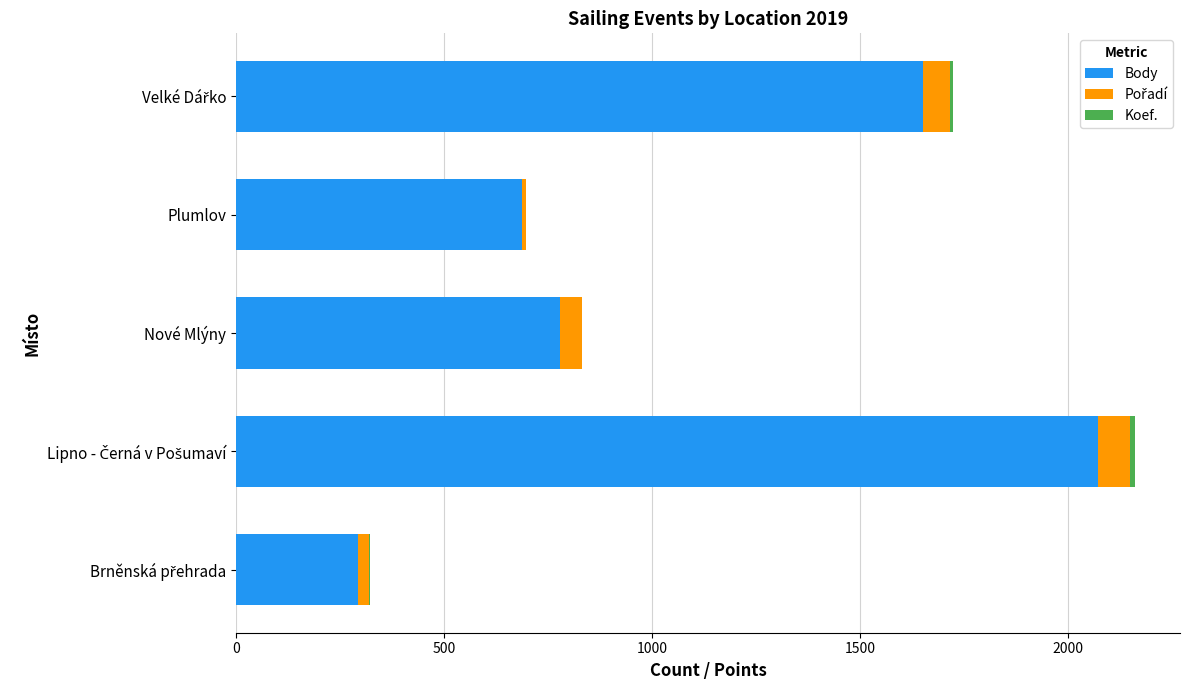

Where is Body nearest to the value 1182?

Nové Mlýny